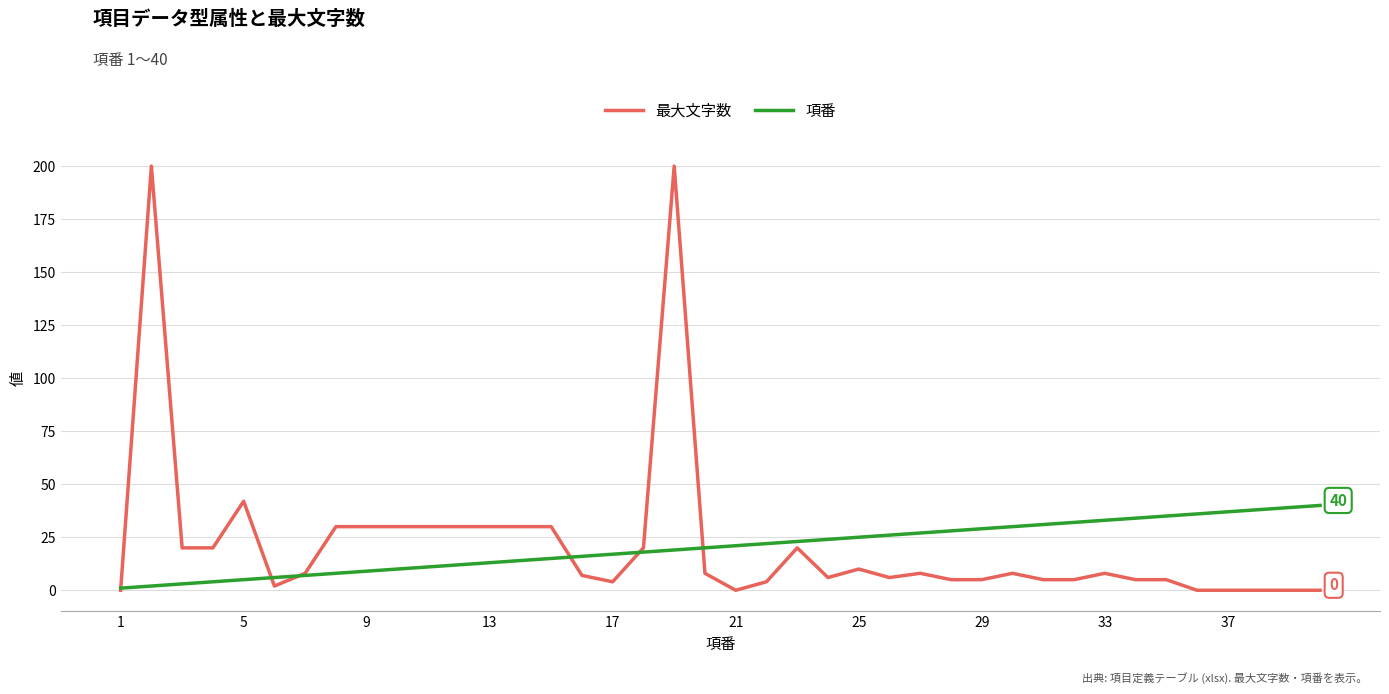

Reading right to left, transcribe all the data shown in this chart.

最大文字数: 0	0	0	0	0	5	5	8	5	5	8	5	5	8	6	10	6	20	4	0	8	200	20	4	7	30	30	30	30	30	30	30	30	8	2	42	20	20	200	0
項番: 40	39	38	37	36	35	34	33	32	31	30	29	28	27	26	25	24	23	22	21	20	19	18	17	16	15	14	13	12	11	10	9	8	7	6	5	4	3	2	1